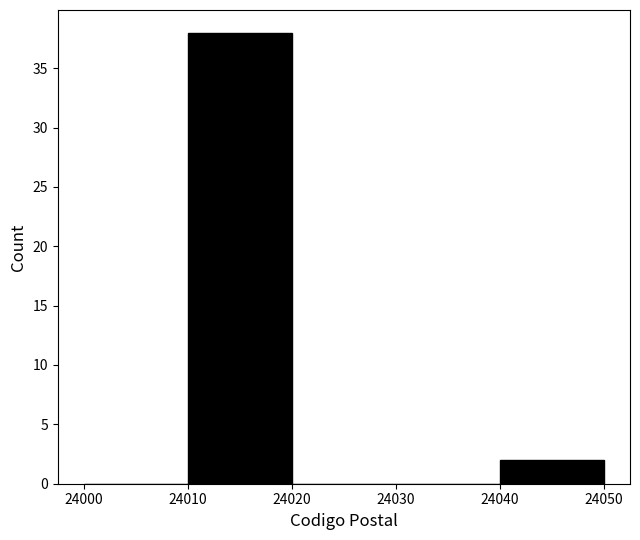

Reading left to right, transcribe this chart: for each bar, give the range it covers on the x-axis and its height. The values are not printed on the chart, so give them approximately, as read against the axis.

24000 to 24010: 0
24010 to 24020: 38
24020 to 24030: 0
24030 to 24040: 0
24040 to 24050: 2